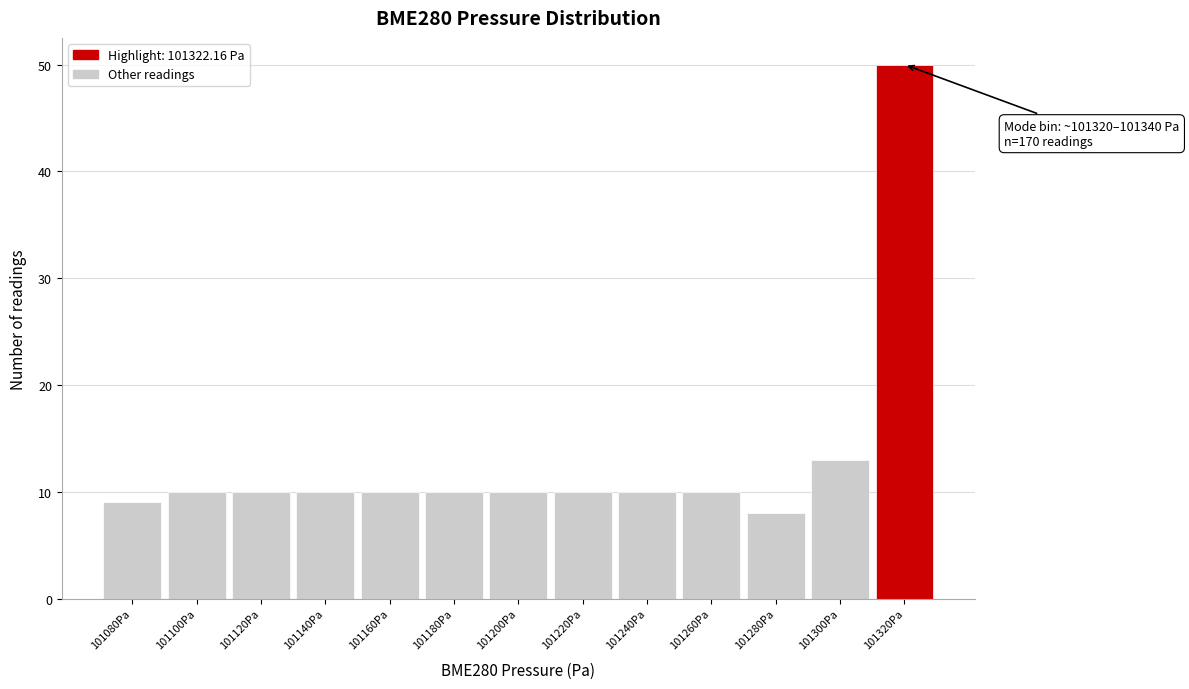

Reading right to left, transcribe all the data shown in this chart.

50	13	8	10	10	10	10	10	10	10	10	10	9